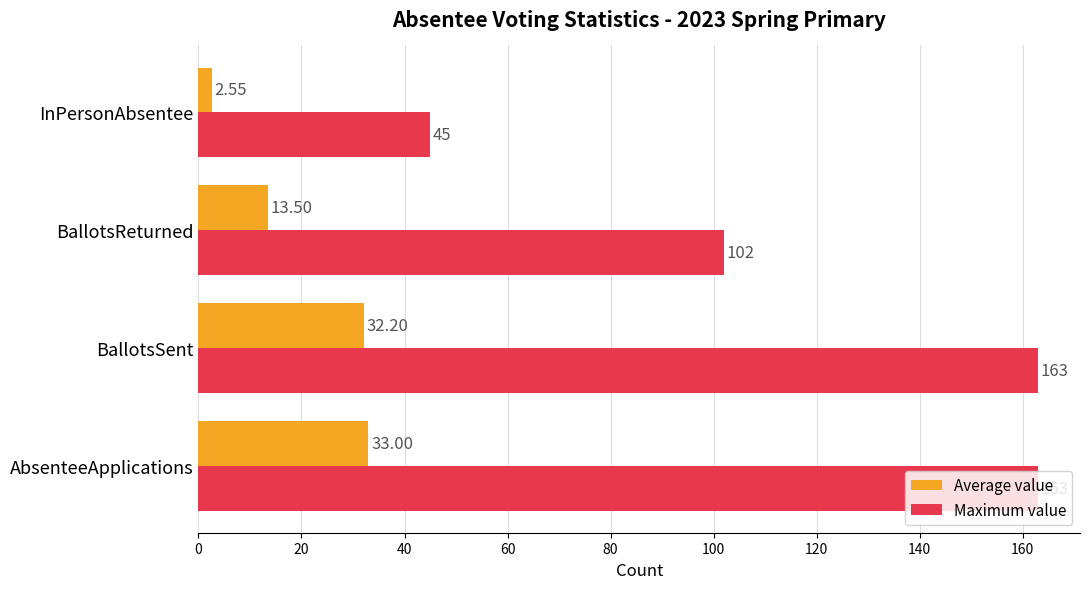

At which label does Maximum value reach its minimum?

InPersonAbsentee